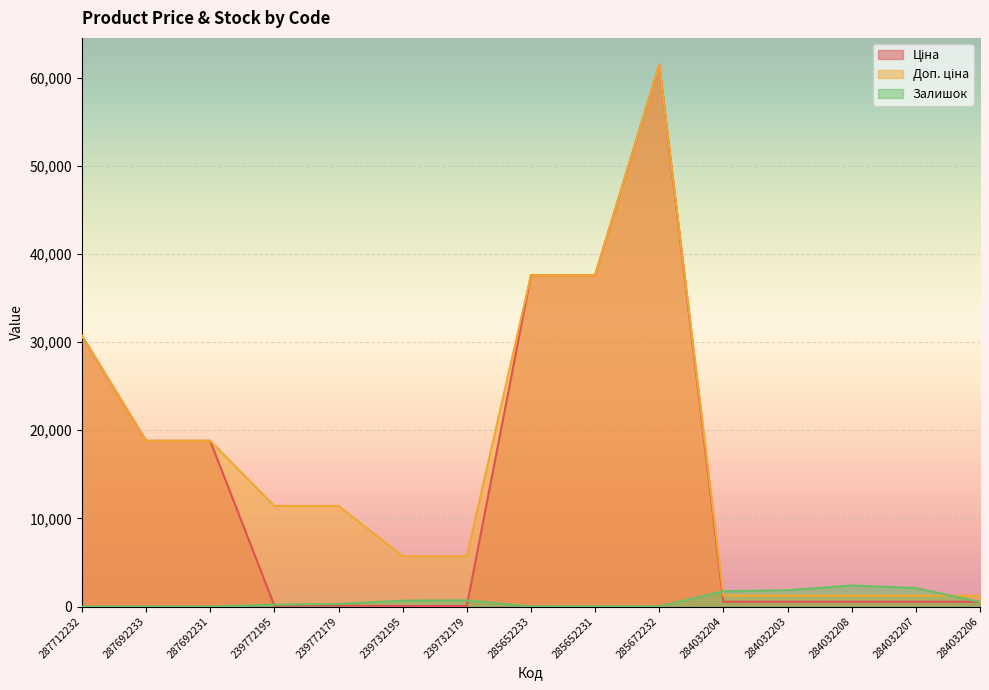

Is the value of Залишок at 285652233 greater than the value of Доп. ціна at 285672232?

No